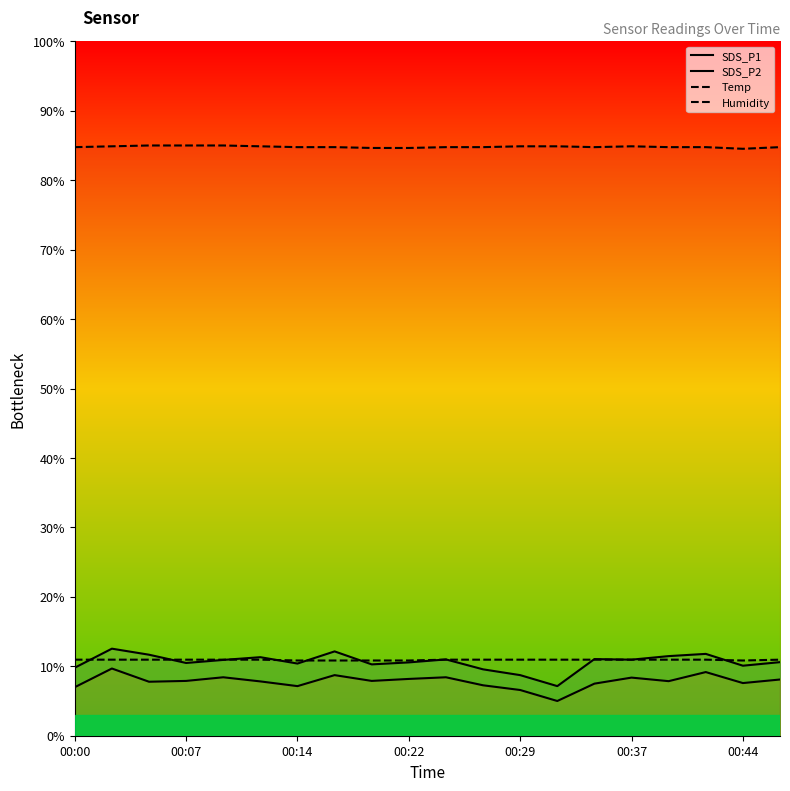

How many values in the SDS_P1 series exceed 10?

16